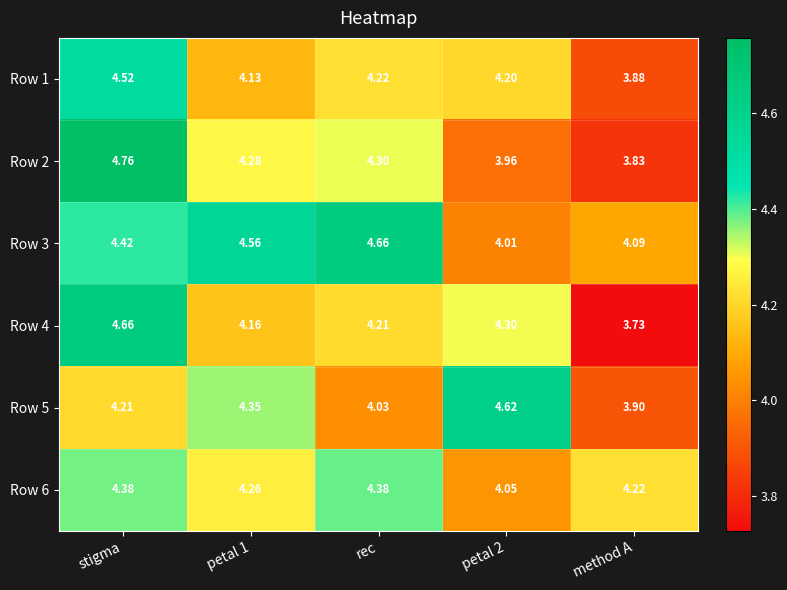

What is the total value across all series at rec?

25.8